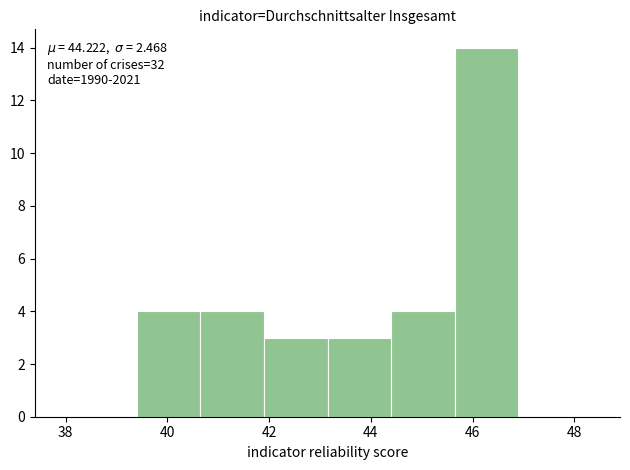

Which range on the x-axis has the tallest bar?

45.65 to 46.90